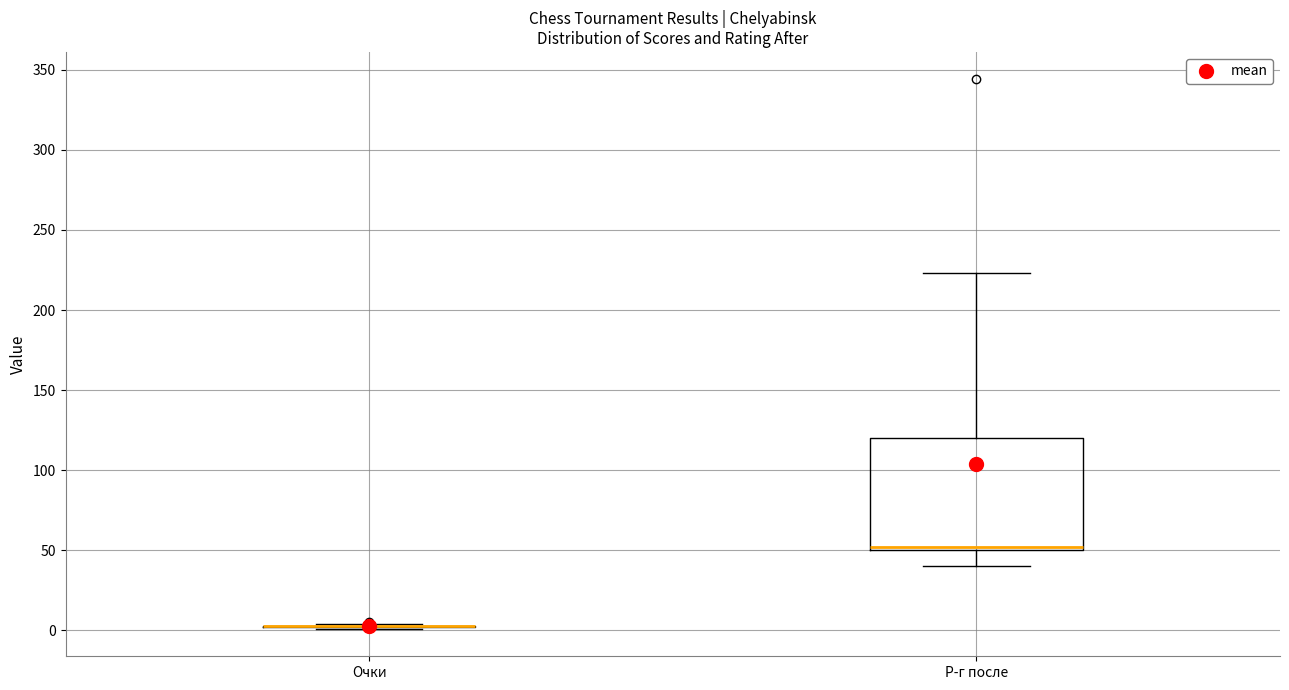

Comparing the boxes themselves (not the whiskers), which one is the tallest?

Р-г после